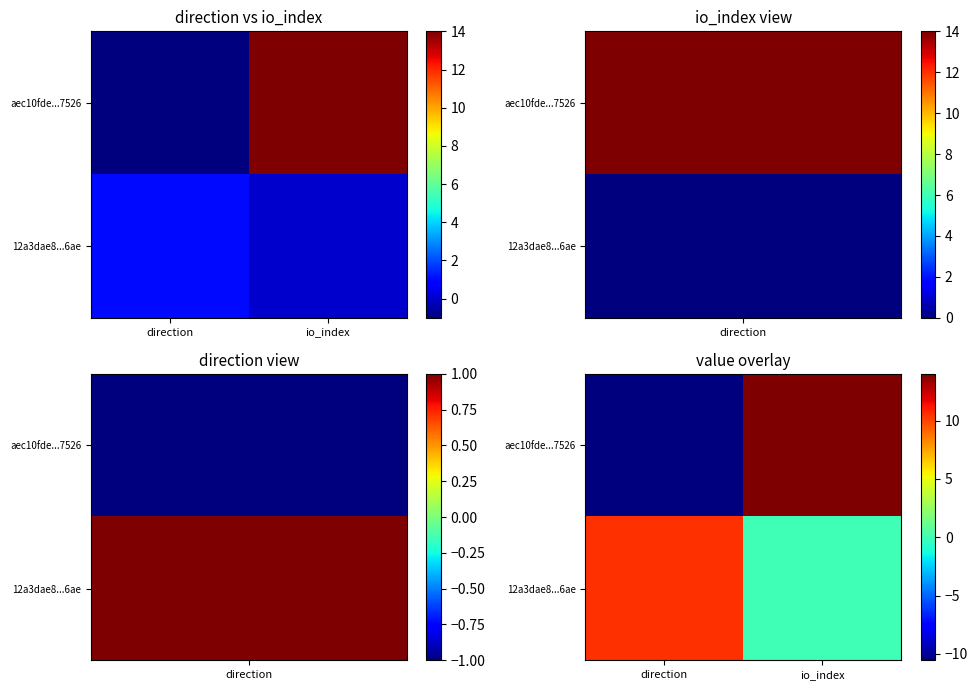

What value does the aec10fde...7526 series have at io_index?

14.0